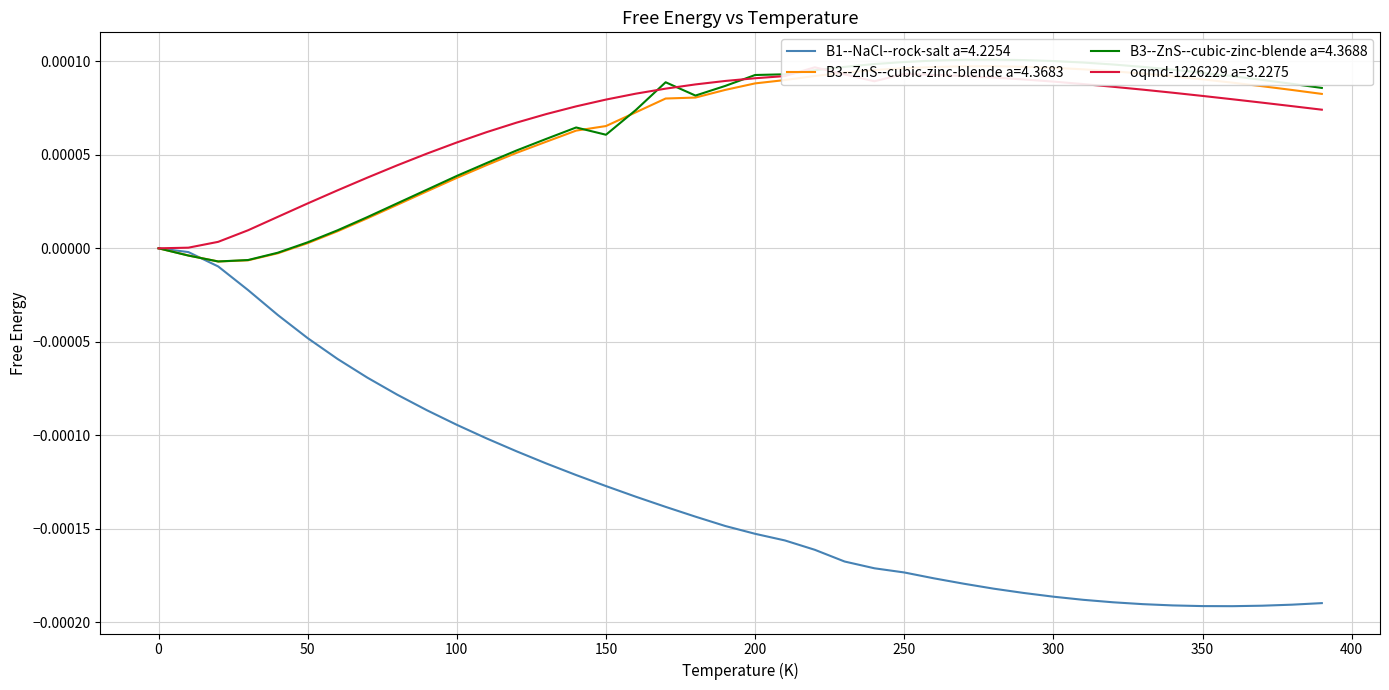

Reading left to right, transcribe all the data shown in this chart.

B1--NaCl--rock-salt a=4.2254: 0.0=0.0	10.0=-0.0	20.0=-0.0	30.0=-0.0	40.0=-0.0	50.0=-0.0	60.0=-0.0	70.0=-0.0	80.0=-0.0	90.0=-0.0	100.0=-0.0	110.0=-0.0	120.0=-0.0	130.0=-0.0	140.0=-0.0	150.0=-0.0	160.0=-0.0	170.0=-0.0	180.0=-0.0	190.0=-0.0	200.0=-0.0	210.0=-0.0	220.0=-0.0	230.0=-0.0	240.0=-0.0	250.0=-0.0	260.0=-0.0	270.0=-0.0	280.0=-0.0	290.0=-0.0	300.0=-0.0	310.0=-0.0	320.0=-0.0	330.0=-0.0	340.0=-0.0	350.0=-0.0	360.0=-0.0	370.0=-0.0	380.0=-0.0	390.0=-0.0
B3--ZnS--cubic-zinc-blende a=4.3683: 0.0=0.0	10.0=-0.0	20.0=-0.0	30.0=-0.0	40.0=-0.0	50.0=0.0	60.0=0.0	70.0=0.0	80.0=0.0	90.0=0.0	100.0=0.0	110.0=0.0	120.0=0.0	130.0=0.0	140.0=0.0	150.0=0.0	160.0=0.0	170.0=0.0	180.0=0.0	190.0=0.0	200.0=0.0	210.0=0.0	220.0=0.0	230.0=0.0	240.0=0.0	250.0=0.0	260.0=0.0	270.0=0.0	280.0=0.0	290.0=0.0	300.0=0.0	310.0=0.0	320.0=0.0	330.0=0.0	340.0=0.0	350.0=0.0	360.0=0.0	370.0=0.0	380.0=0.0	390.0=0.0
B3--ZnS--cubic-zinc-blende a=4.3688: 0.0=0.0	10.0=-0.0	20.0=-0.0	30.0=-0.0	40.0=-0.0	50.0=0.0	60.0=0.0	70.0=0.0	80.0=0.0	90.0=0.0	100.0=0.0	110.0=0.0	120.0=0.0	130.0=0.0	140.0=0.0	150.0=0.0	160.0=0.0	170.0=0.0	180.0=0.0	190.0=0.0	200.0=0.0	210.0=0.0	220.0=0.0	230.0=0.0	240.0=0.0	250.0=0.0	260.0=0.0	270.0=0.0	280.0=0.0	290.0=0.0	300.0=0.0	310.0=0.0	320.0=0.0	330.0=0.0	340.0=0.0	350.0=0.0	360.0=0.0	370.0=0.0	380.0=0.0	390.0=0.0
oqmd-1226229 a=3.2275: 0.0=0.0	10.0=0.0	20.0=0.0	30.0=0.0	40.0=0.0	50.0=0.0	60.0=0.0	70.0=0.0	80.0=0.0	90.0=0.0	100.0=0.0	110.0=0.0	120.0=0.0	130.0=0.0	140.0=0.0	150.0=0.0	160.0=0.0	170.0=0.0	180.0=0.0	190.0=0.0	200.0=0.0	210.0=0.0	220.0=0.0	230.0=0.0	240.0=0.0	250.0=0.0	260.0=0.0	270.0=0.0	280.0=0.0	290.0=0.0	300.0=0.0	310.0=0.0	320.0=0.0	330.0=0.0	340.0=0.0	350.0=0.0	360.0=0.0	370.0=0.0	380.0=0.0	390.0=0.0